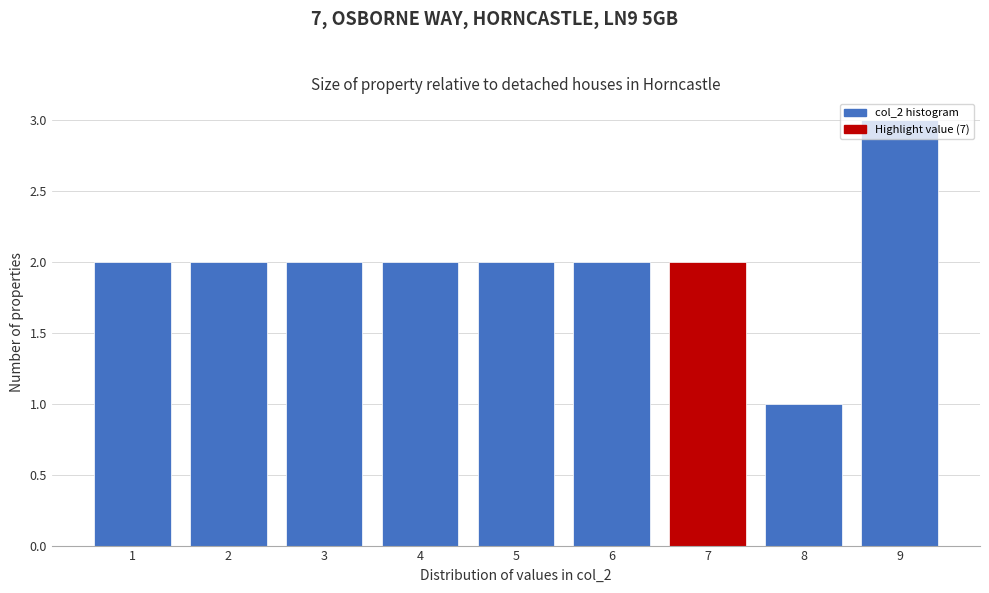

At which category does the chart reach its peak across all series?

9